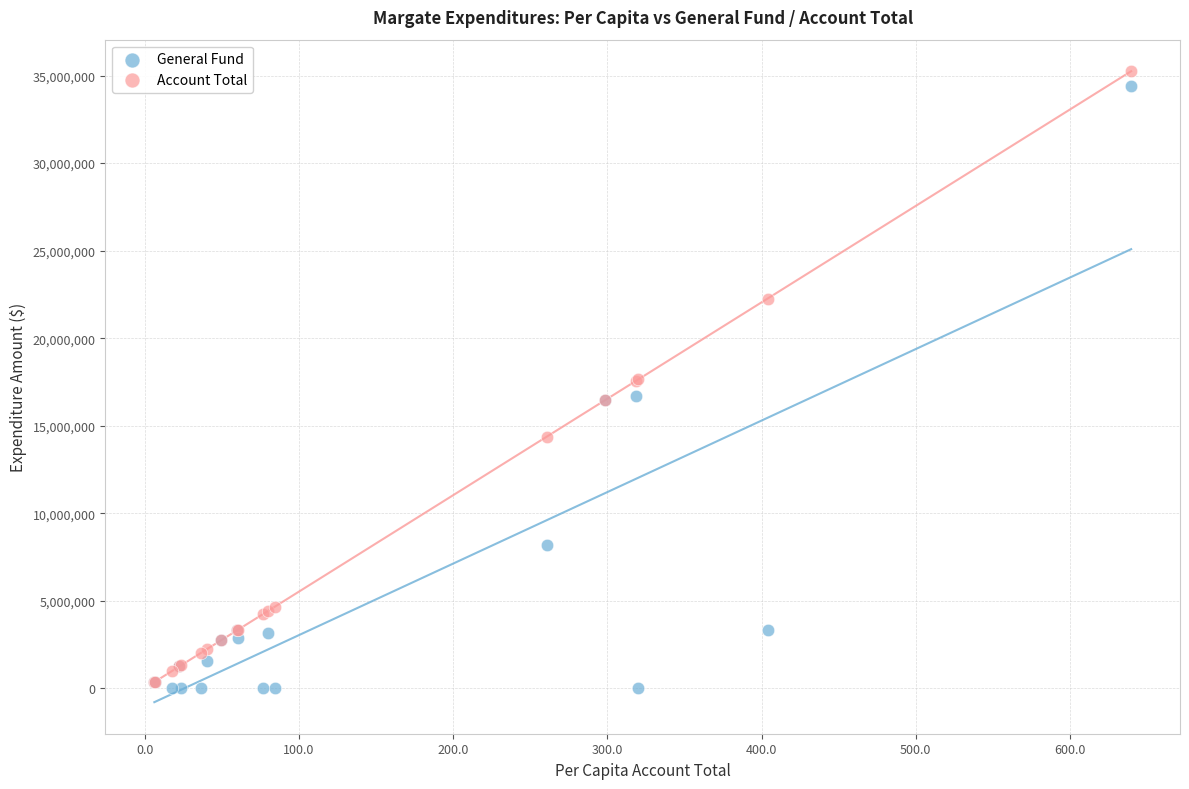

What are all the series names shown in the legend?

General Fund, Account Total